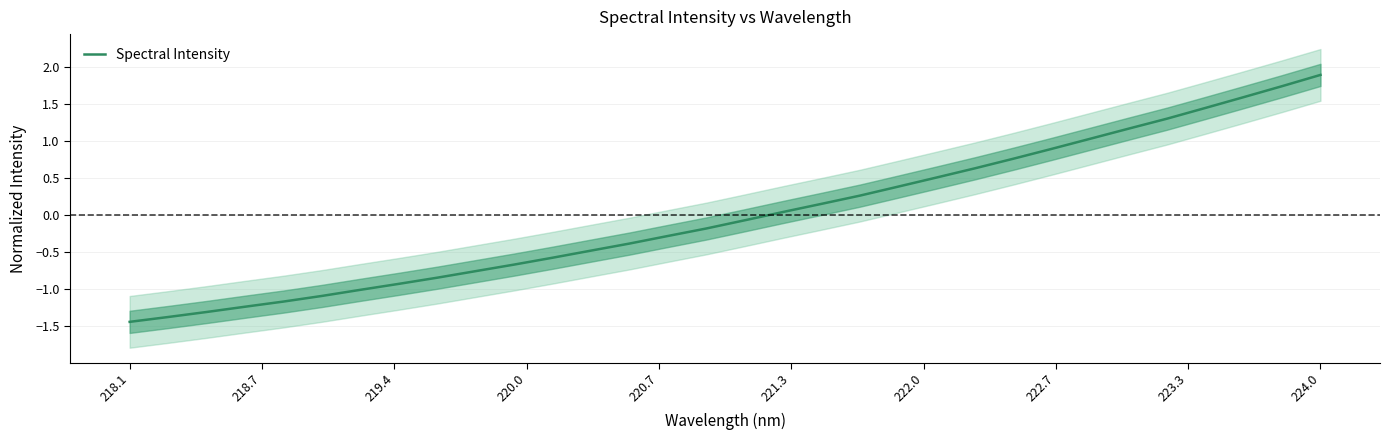

True or false: there are more than 1 points higher than both neighbors.

False